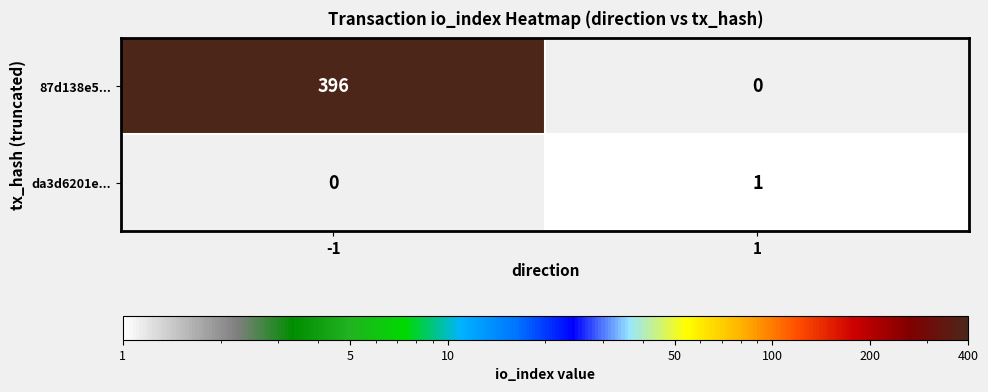

The value of 87d138e5... at 1 is 0. True or false?

True